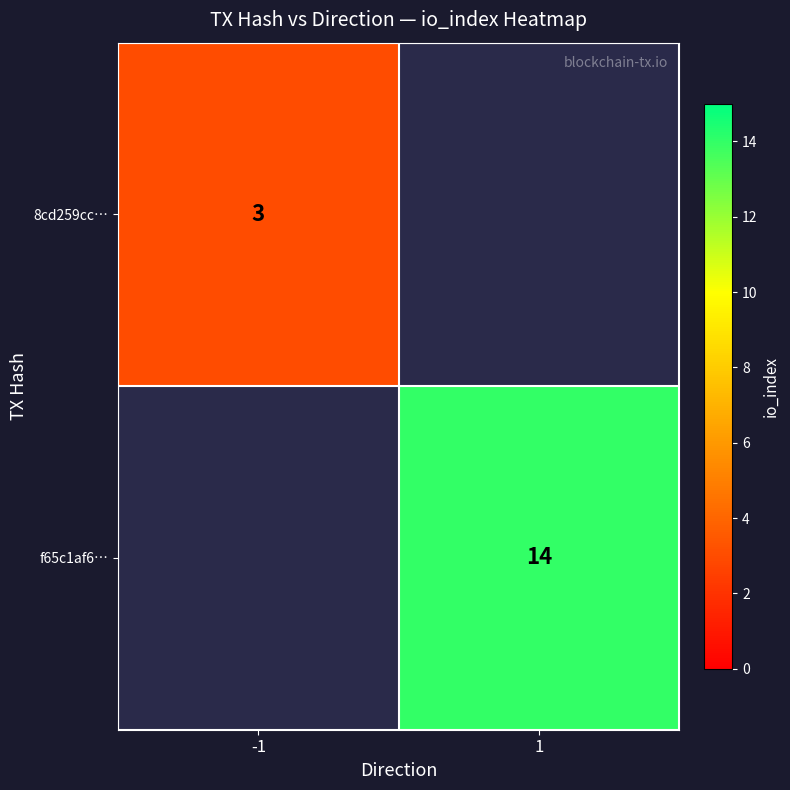

True or false: 8cd259cc… has a value of 5 at -1.

False